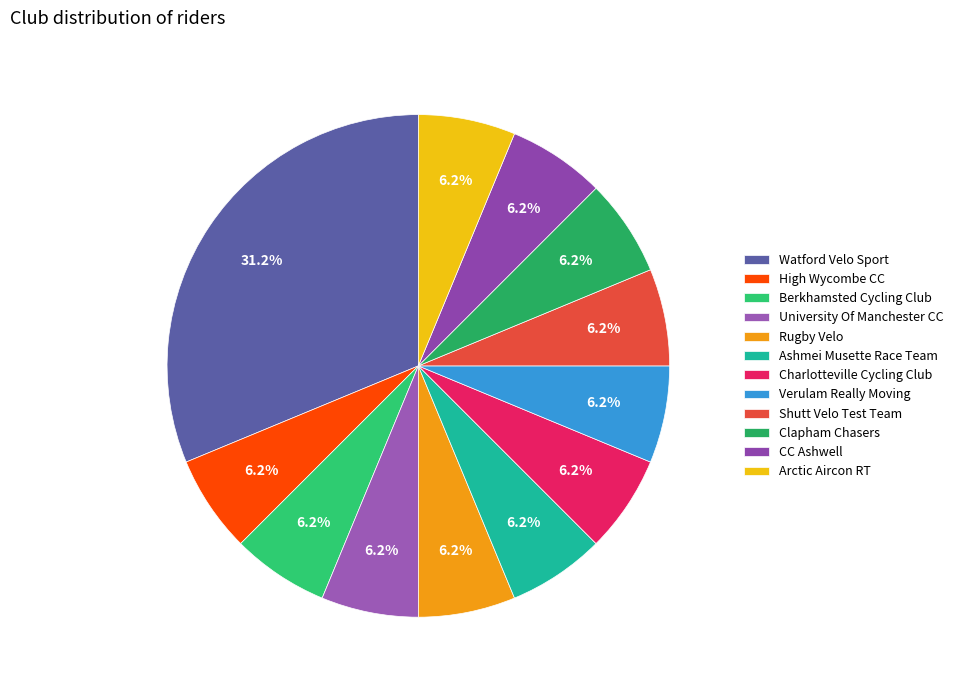

True or false: Arctic Aircon RT accounts for 1% of the total.

False